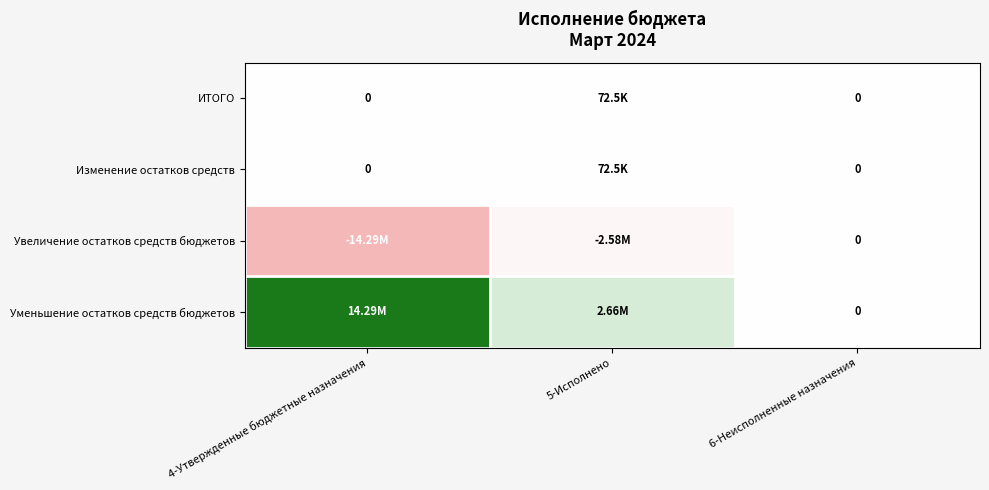

At which label is Уменьшение остатков средств бюджетов closest to 7144028?

5-Исполнено